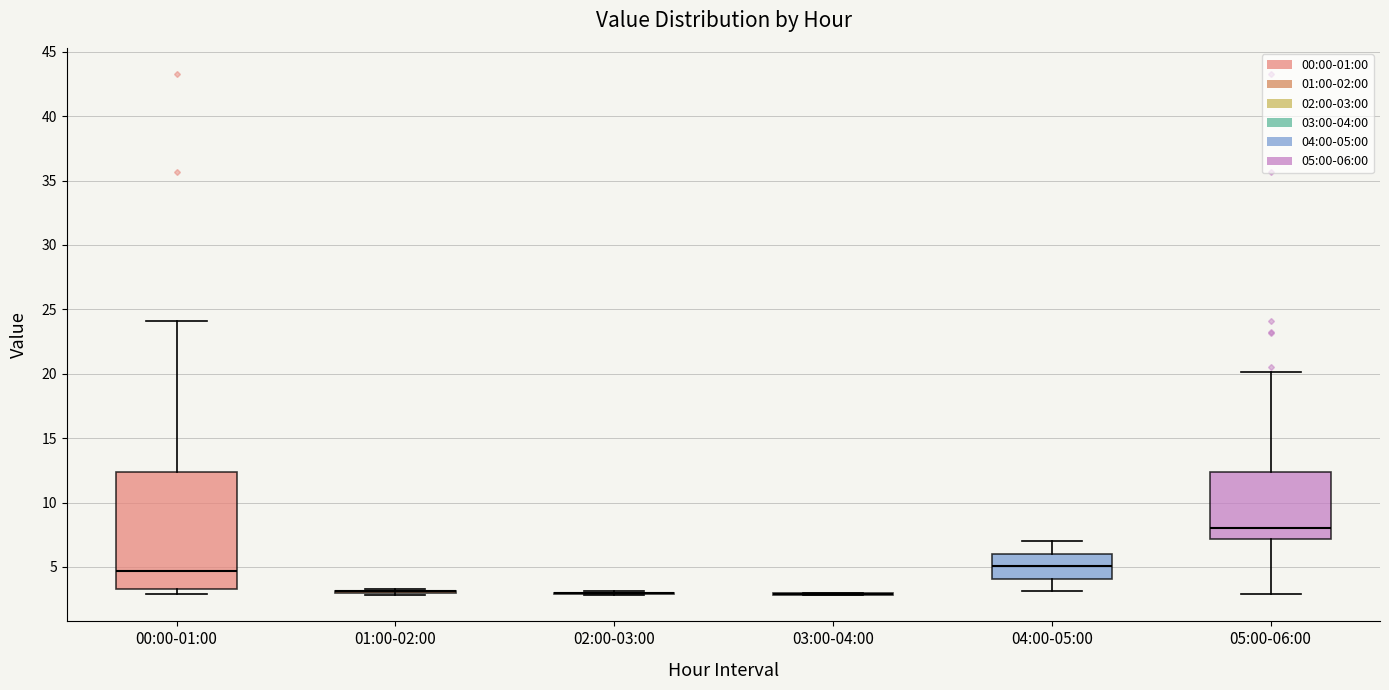

Which box is the tallest, from its lower edge to its upper edge?

00:00-01:00